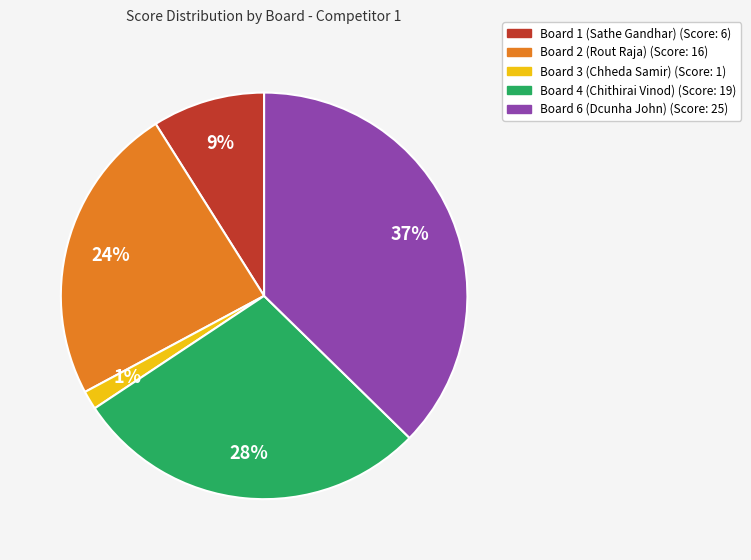

How many slices are in this pie chart?

5